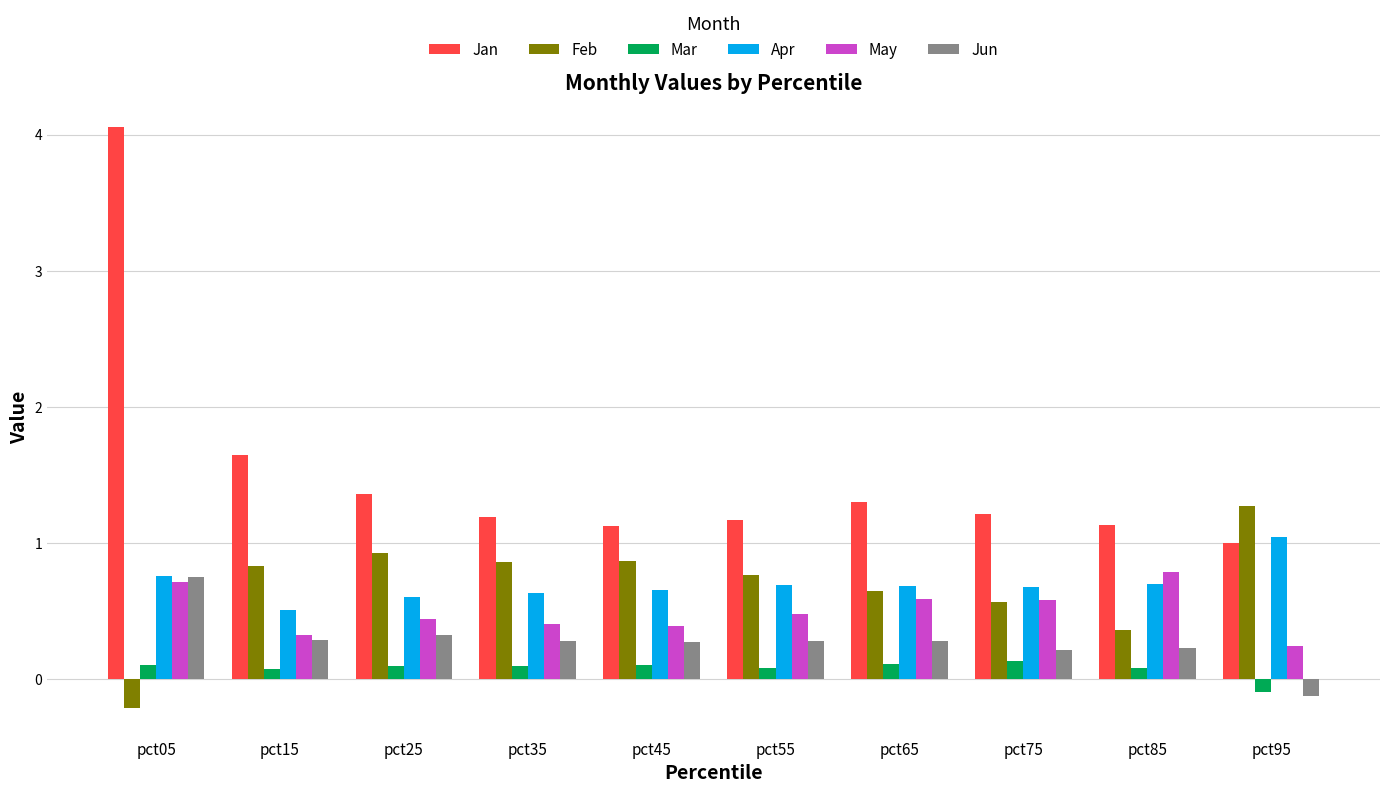

Which series has the widest spread of values?

Jan